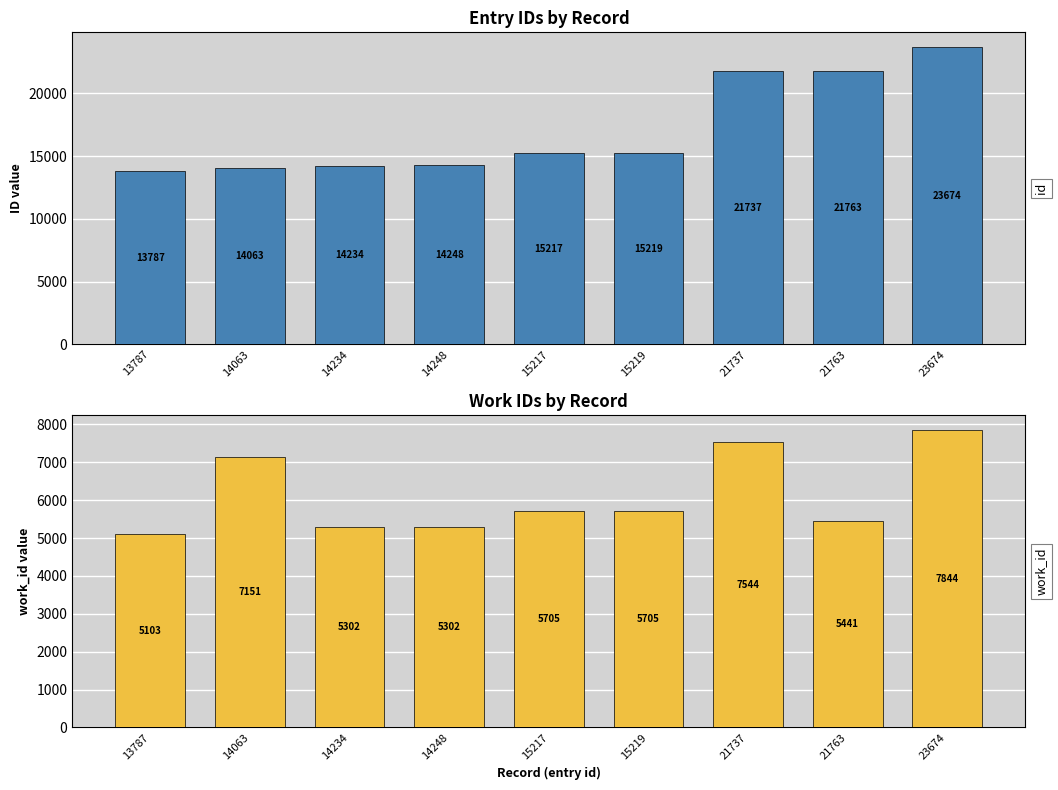

The id series shows 21652 at 15217. True or false?

False